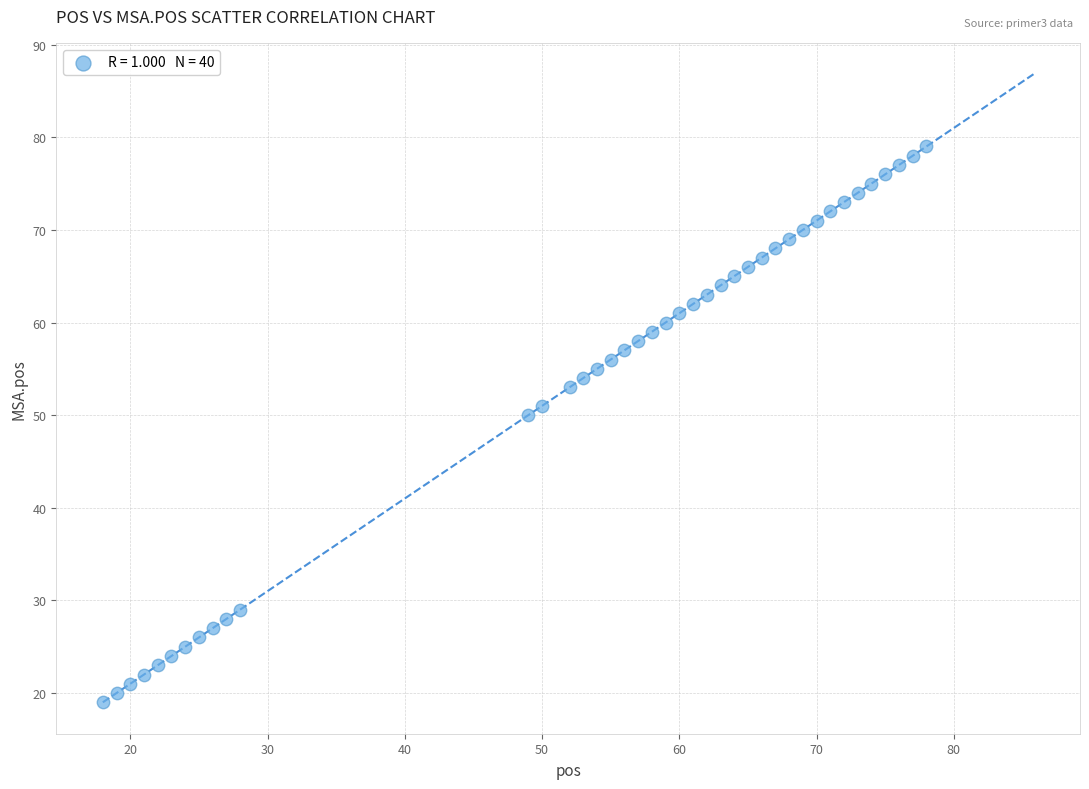

What is the range of Y values (max minus min)?

60